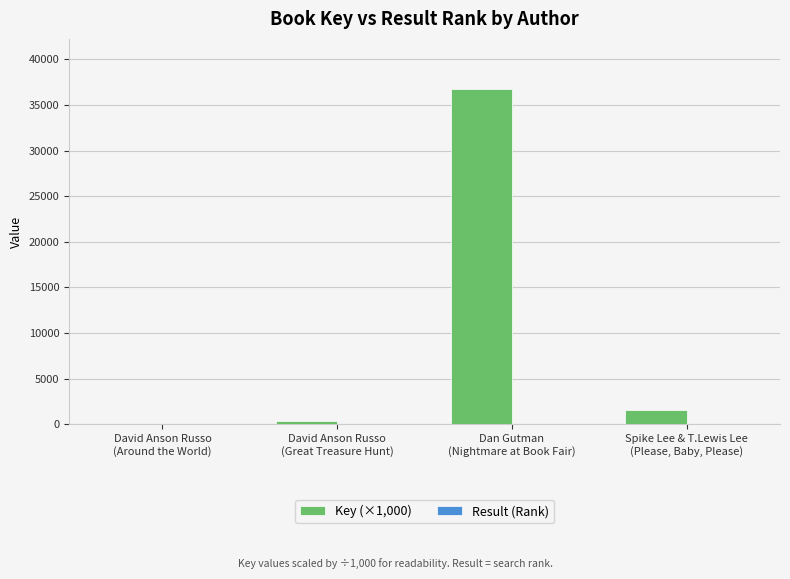

At which label is Key (×1,000) closest to 18371?

Spike Lee & T.Lewis Lee
(Please, Baby, Please)